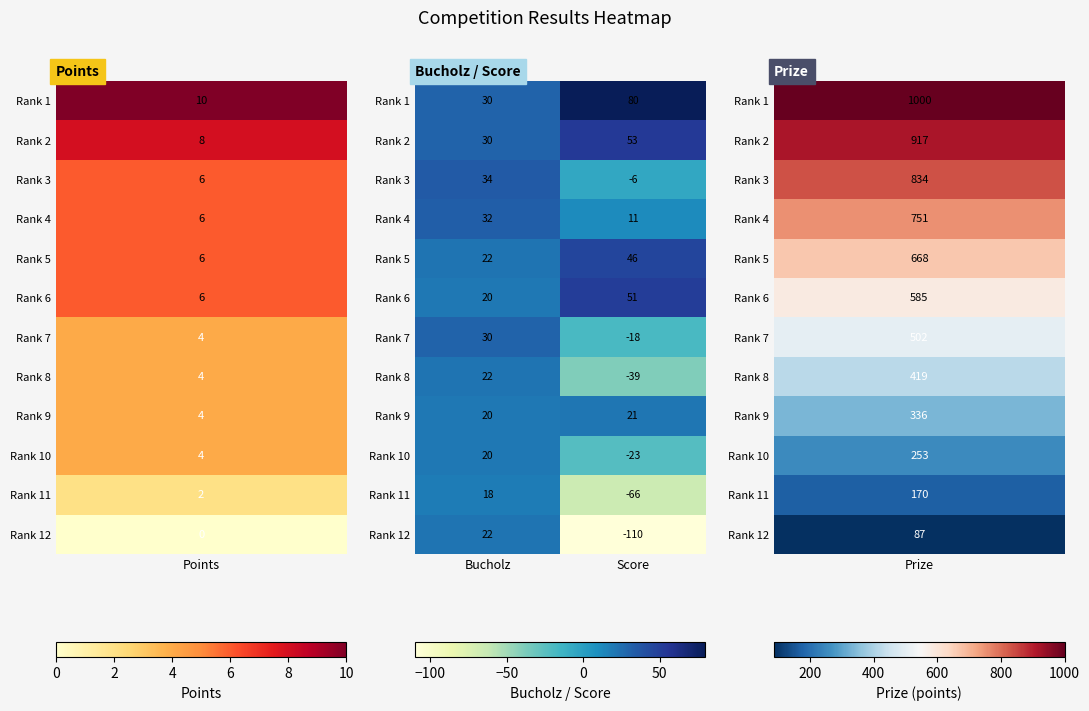

Is it true that Rank 2 equals 49 at Bucholz?

False